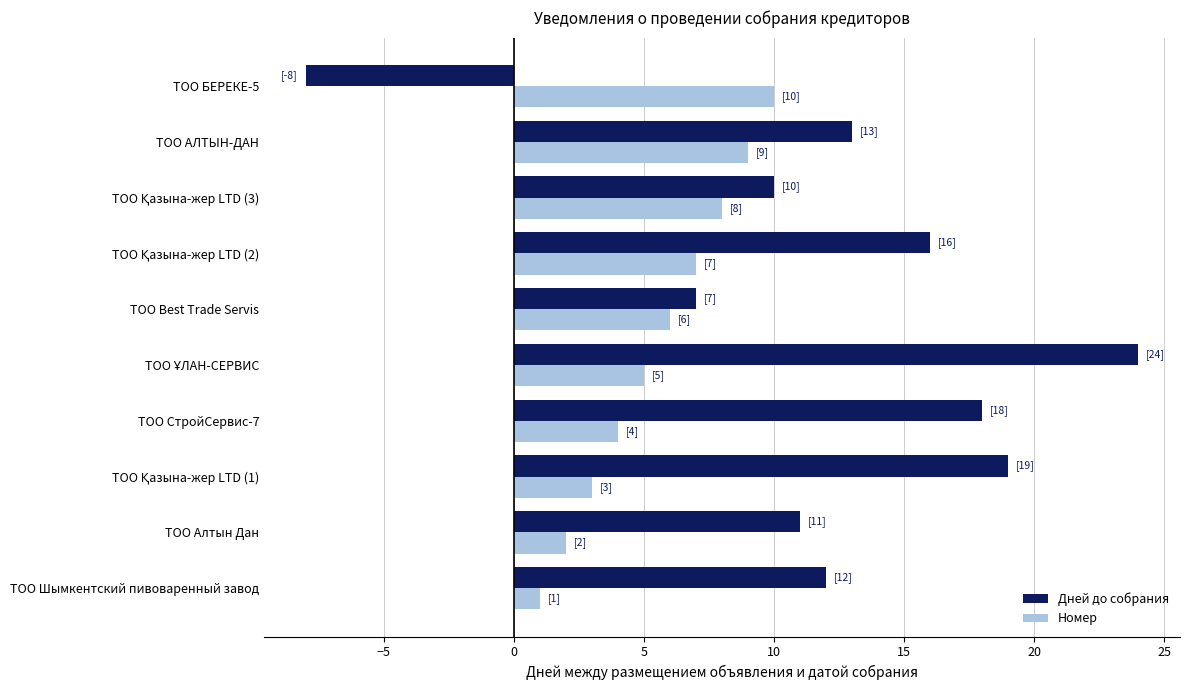

What is the difference between the maximum and second lowest values in the Дней до собрания series?

17